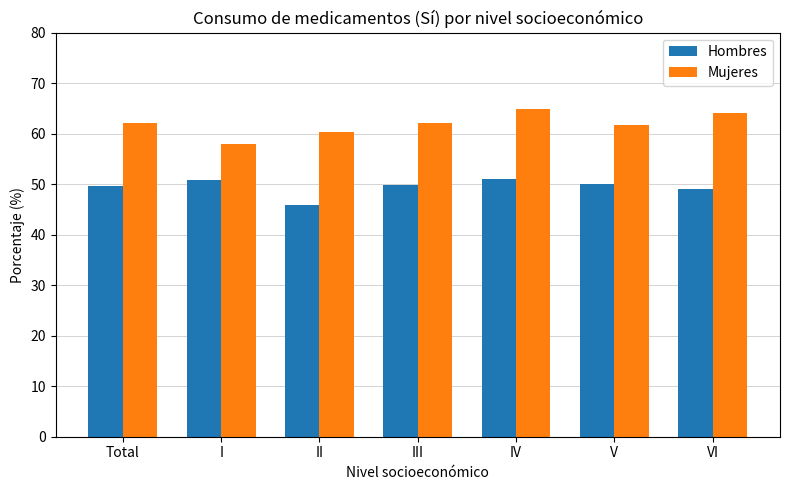

Which series has the widest spread of values?

Mujeres